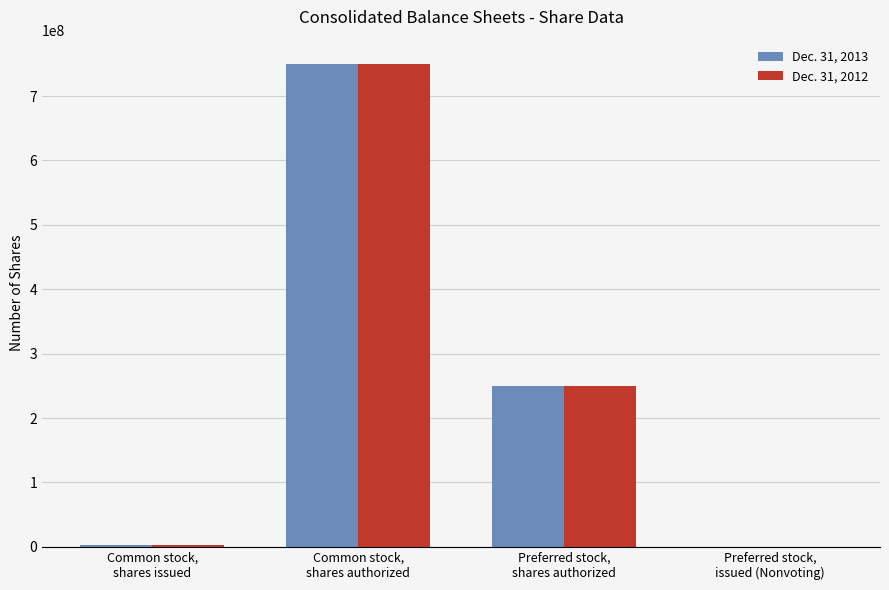

Which label corresponds to the largest value in the chart?

Common stock,
shares authorized